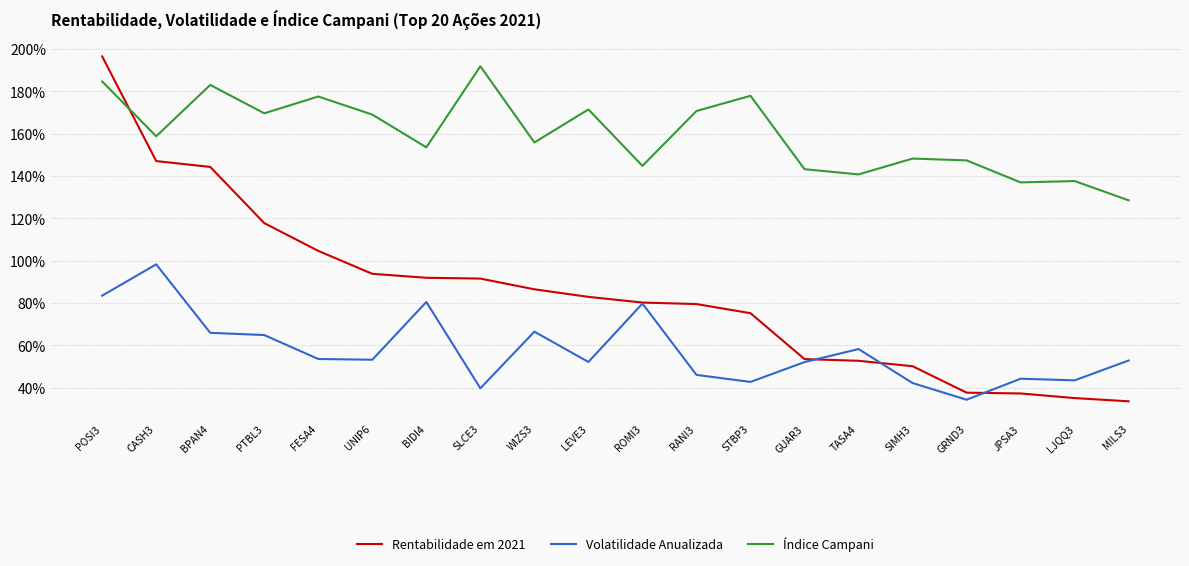

What is the label of the 7th point from the right?

GUAR3